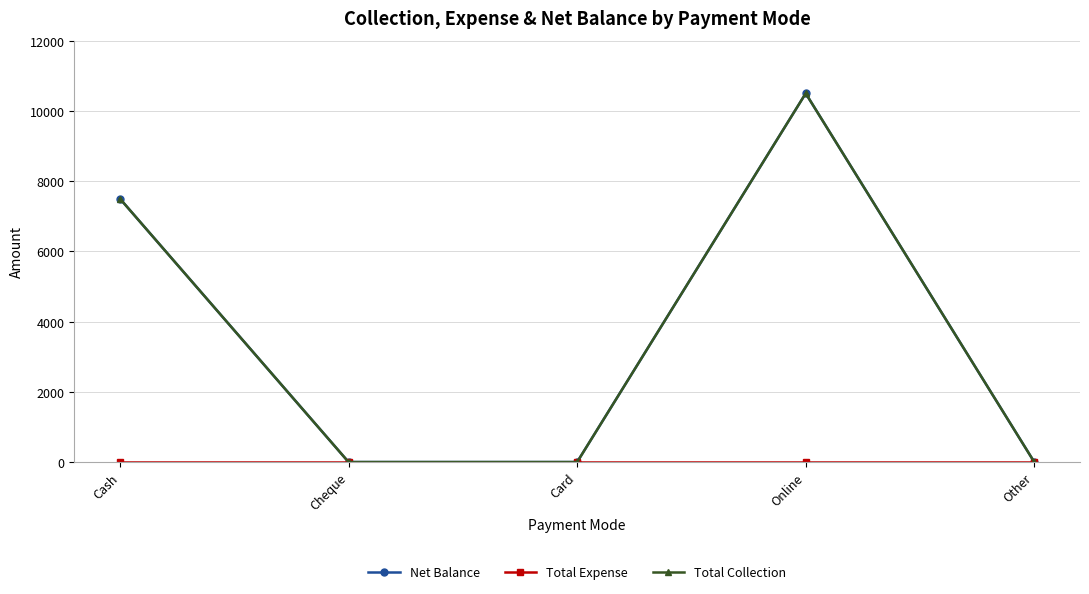

True or false: Total Expense has more than 2 interior local peaks.

False